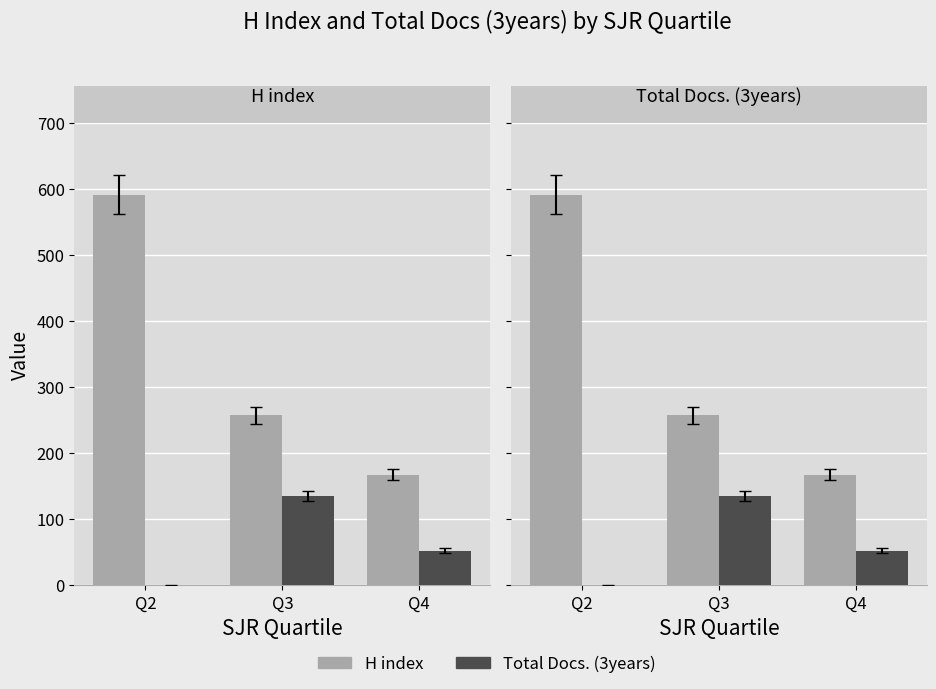

Reading right to left, what are all the values shown in this chart?

H index: 167.2	257.5	592.0
Total Docs. (3years): 52.5	135.5	0.0